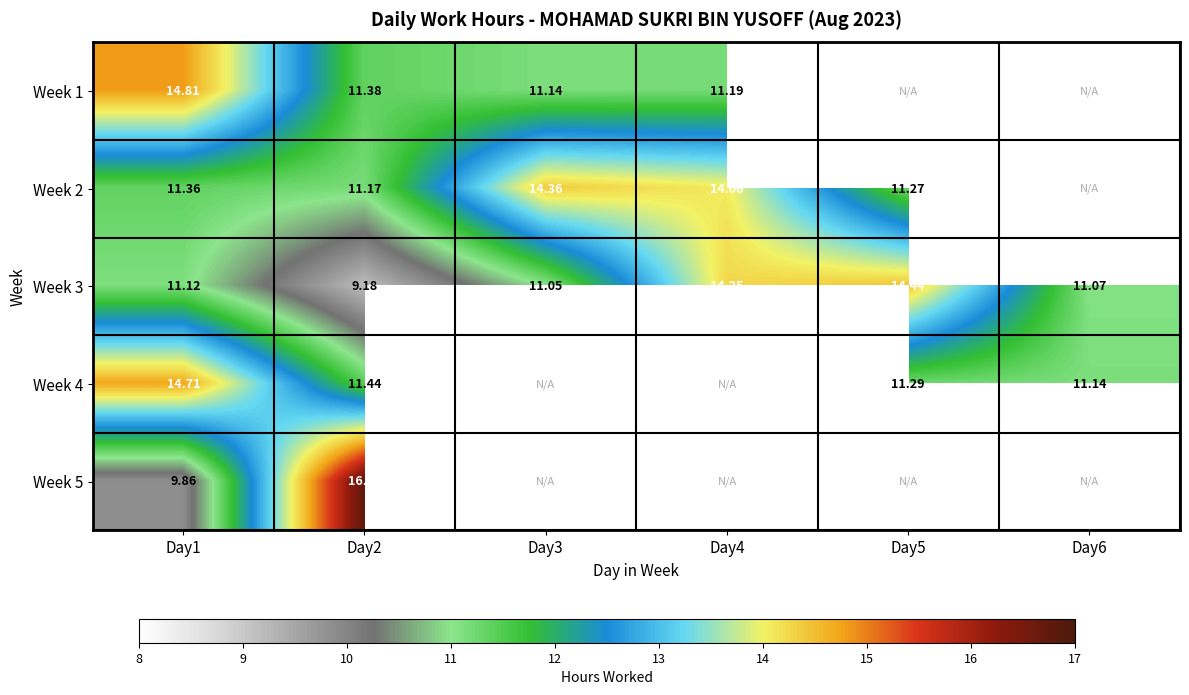

Which series has the largest total across all categories?

Week 3